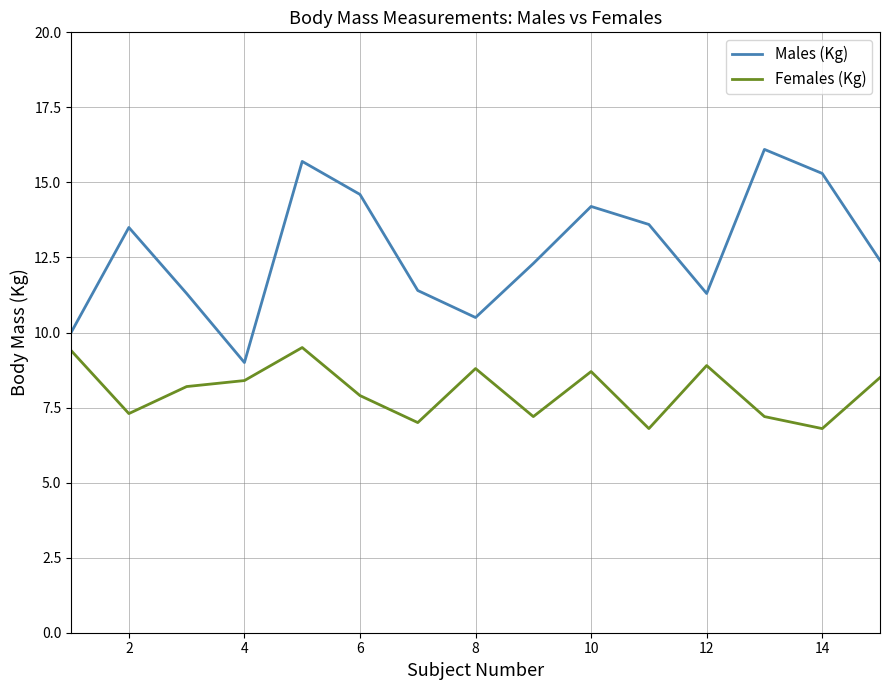

What is the smallest value displayed?

6.8